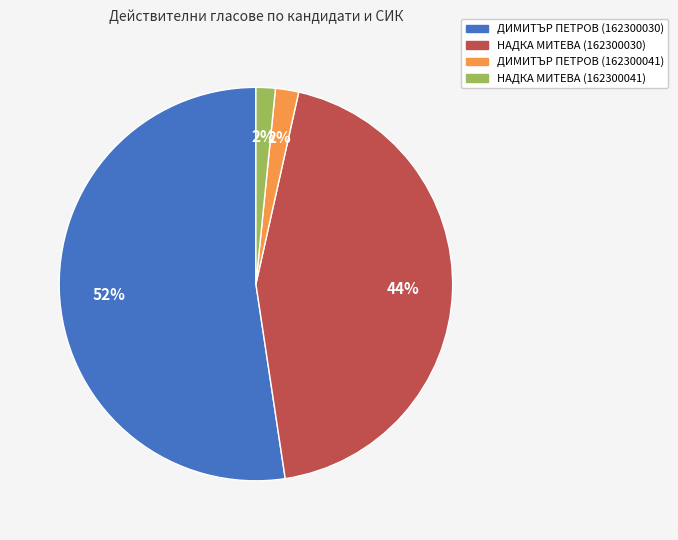

To the nearest percent, what portion does ДИМИТЪР ПЕТРОВ (162300041) represent?

2%